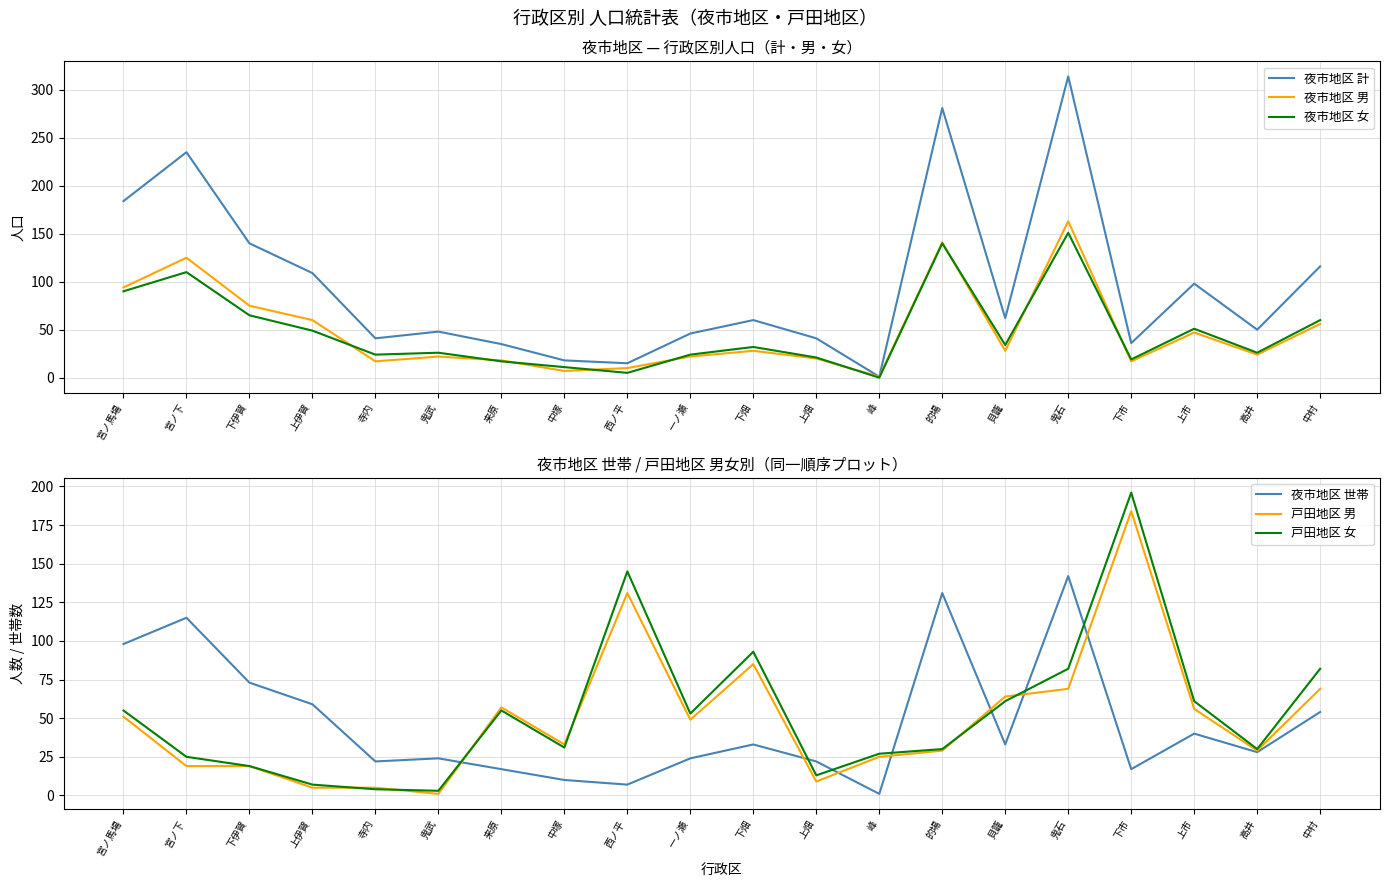

At how many categories does at least one series exceed 107?

9